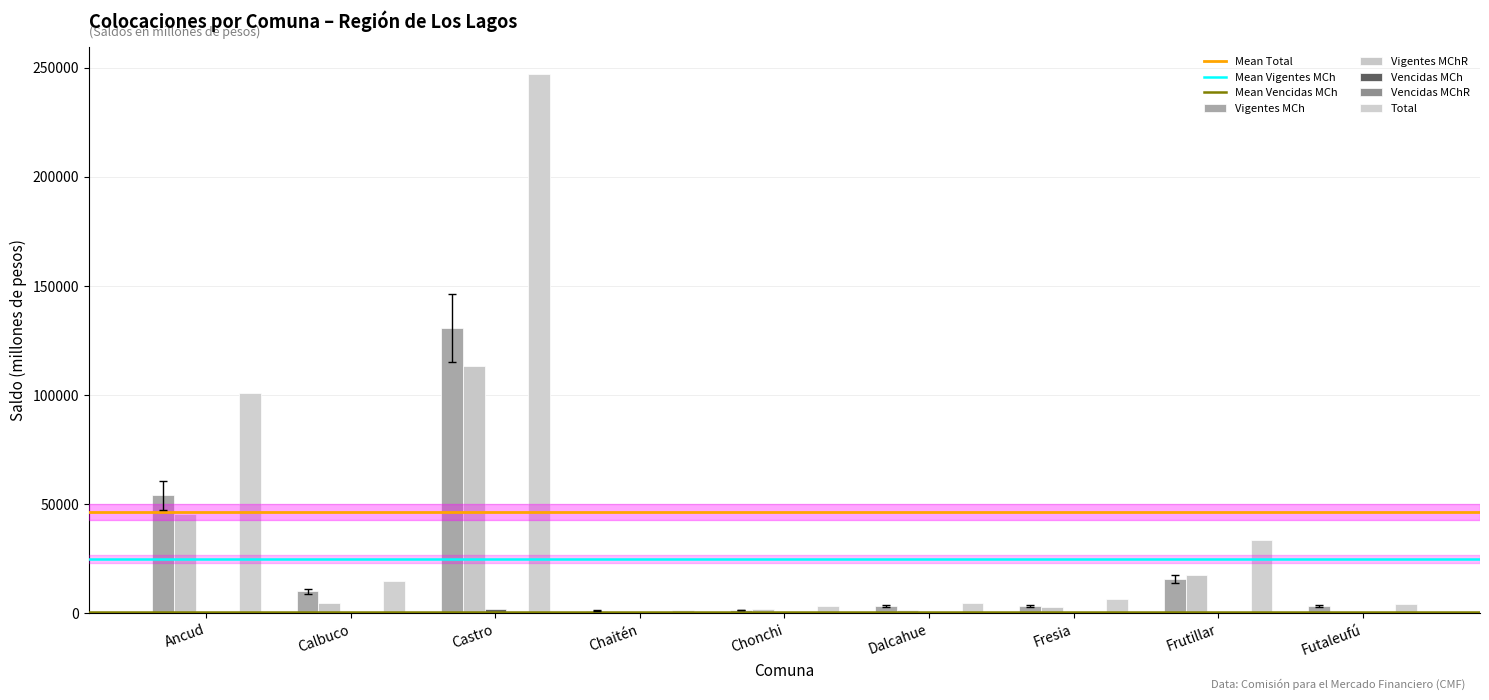

Are the bars grouped side by side (vs. stacked)?

Yes